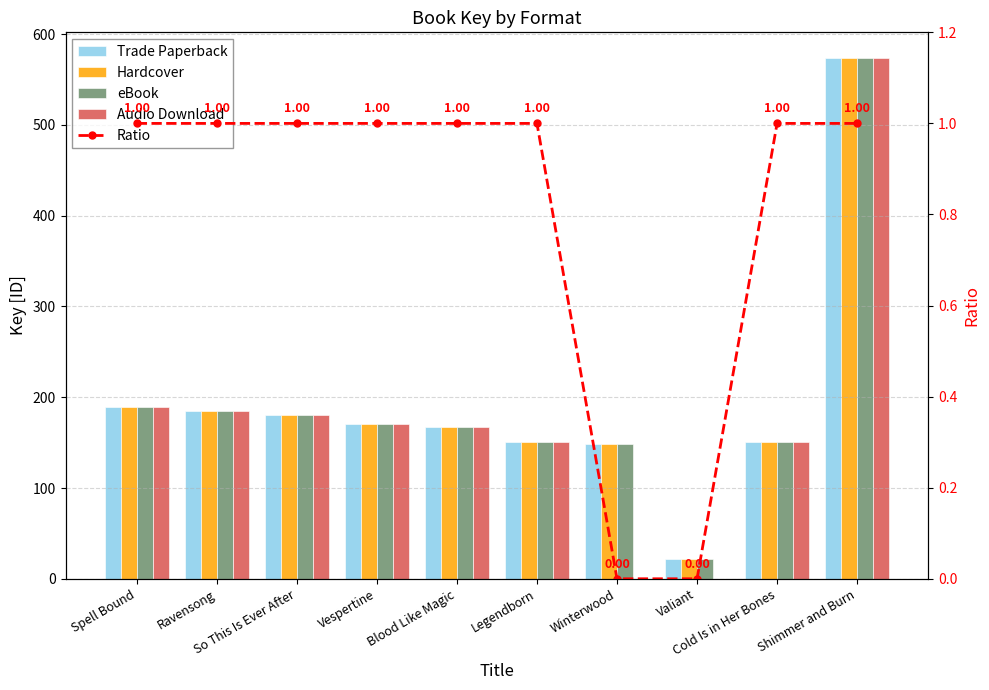

Which series changed the most between So This Is Ever After and Legendborn?

Trade Paperback